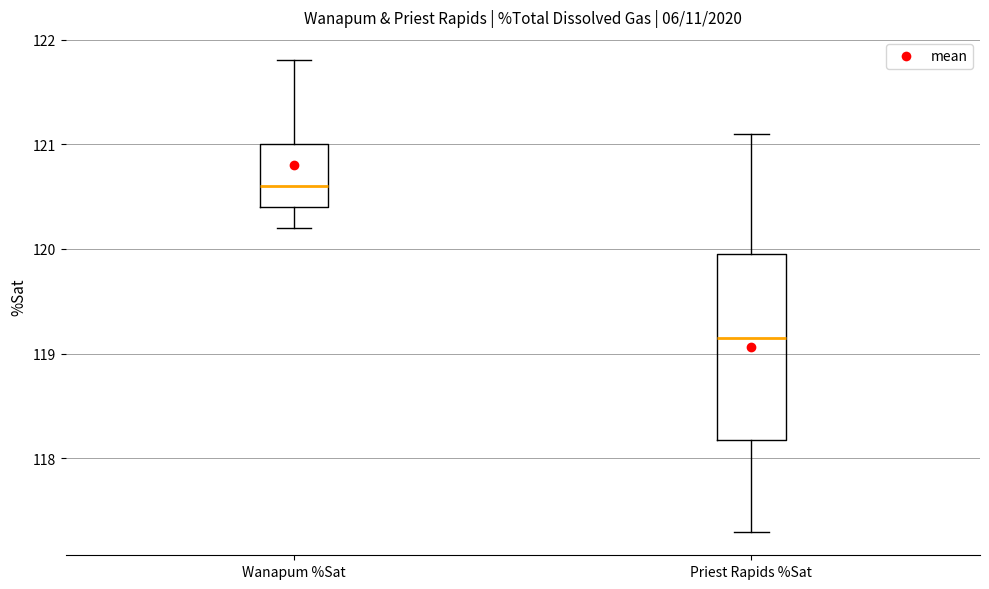

Which box is the tallest, from its lower edge to its upper edge?

Priest Rapids %Sat